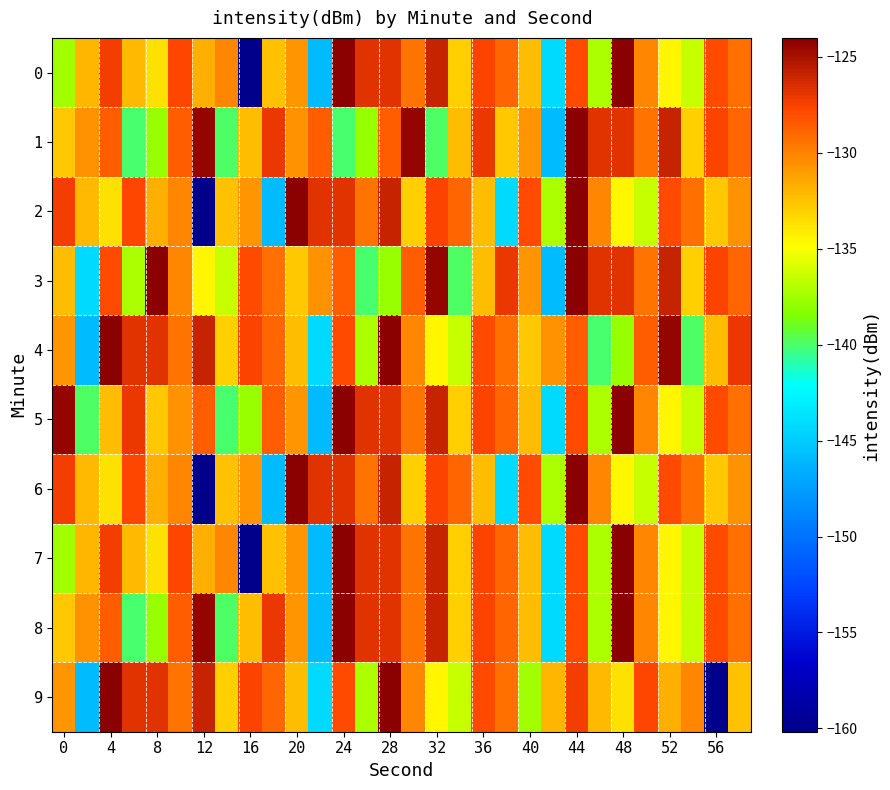

Which category has the highest value across all series?

24